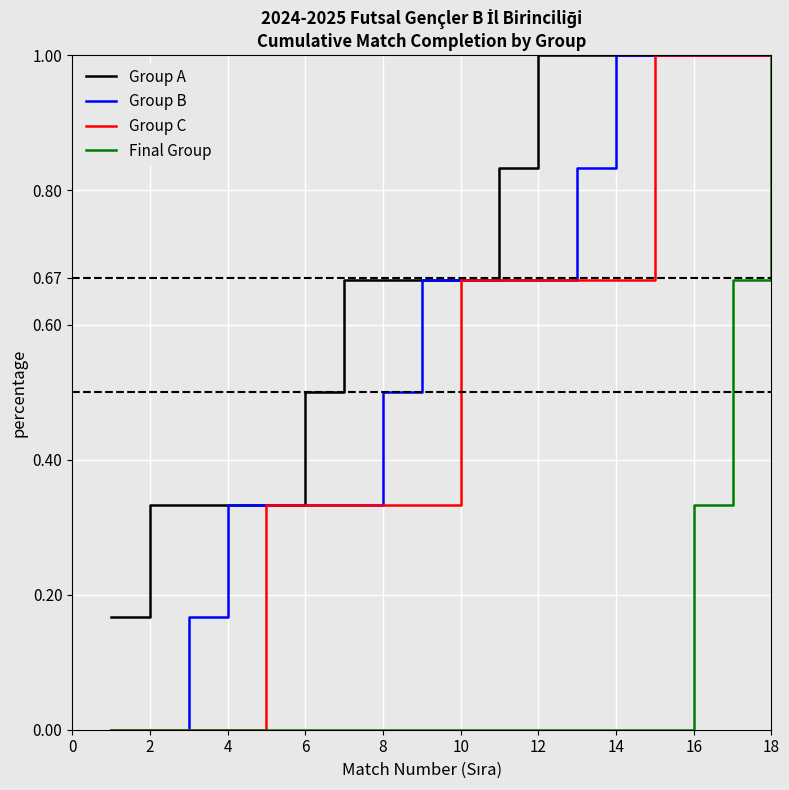

What is the highest value of the Group C series?

1.0